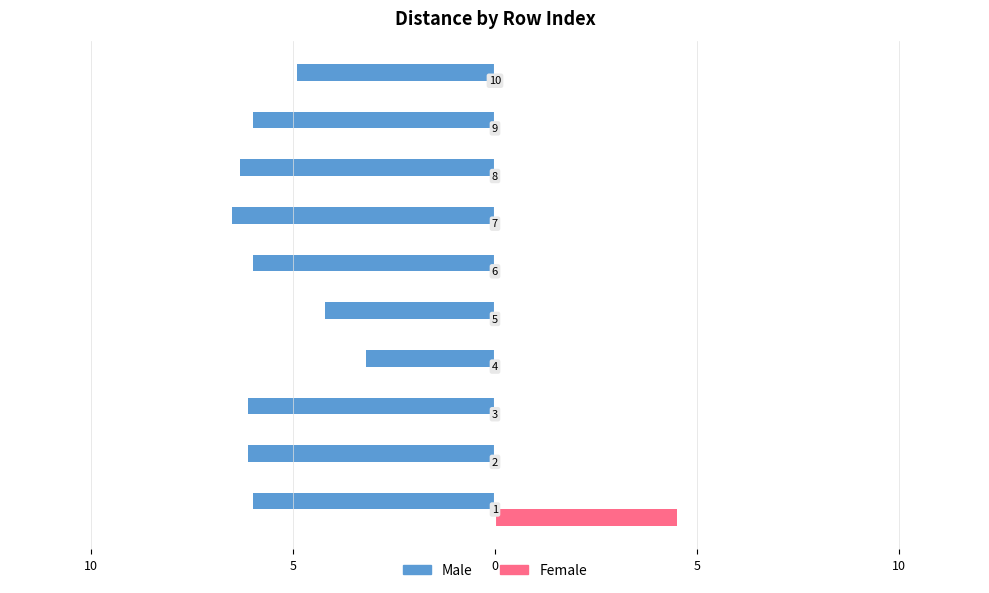

What are all the series names shown in the legend?

Male, Female